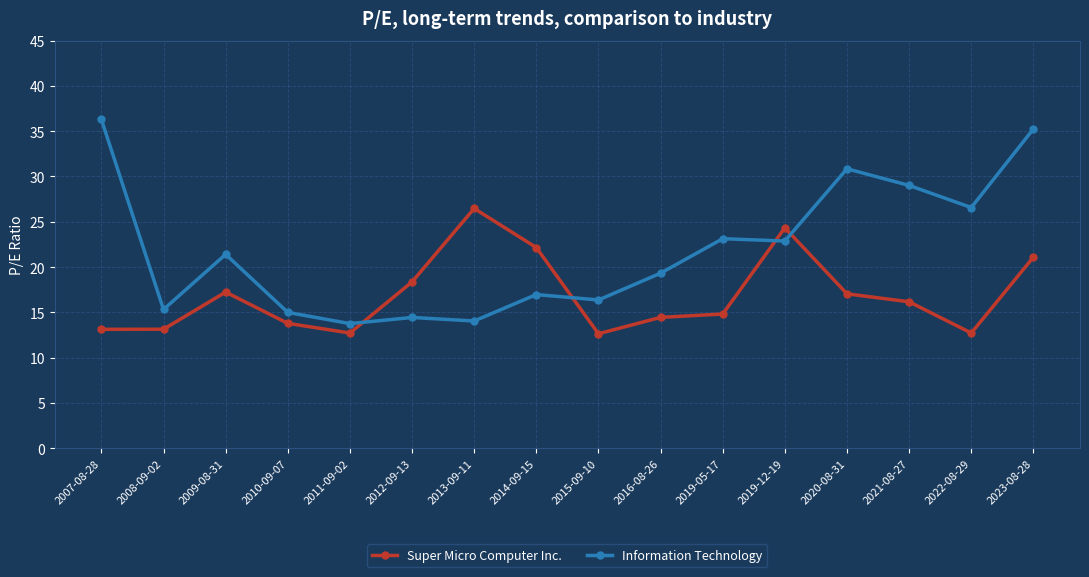

What is the label of the 4th point from the left?

2010-09-07